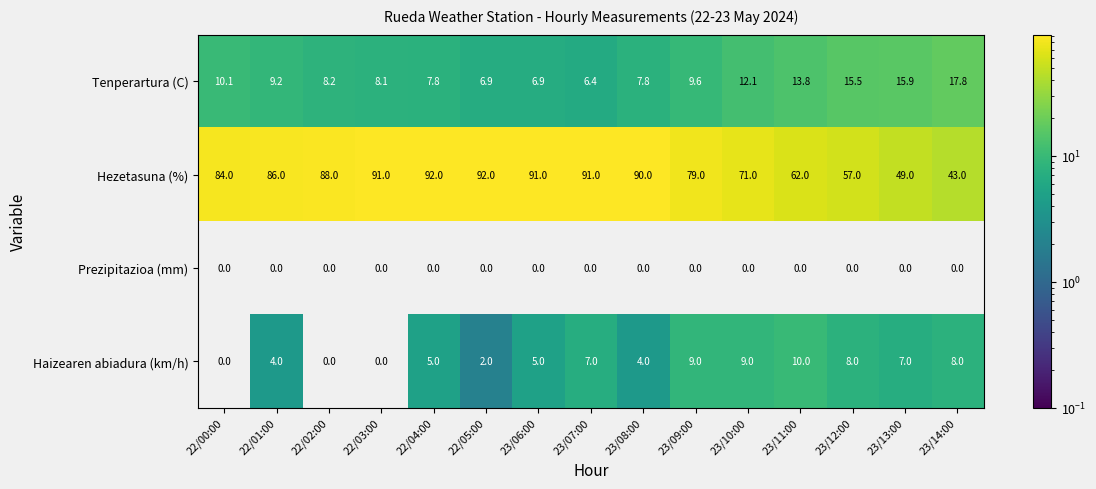

What is the total value across all series at 23/09:00?

97.6